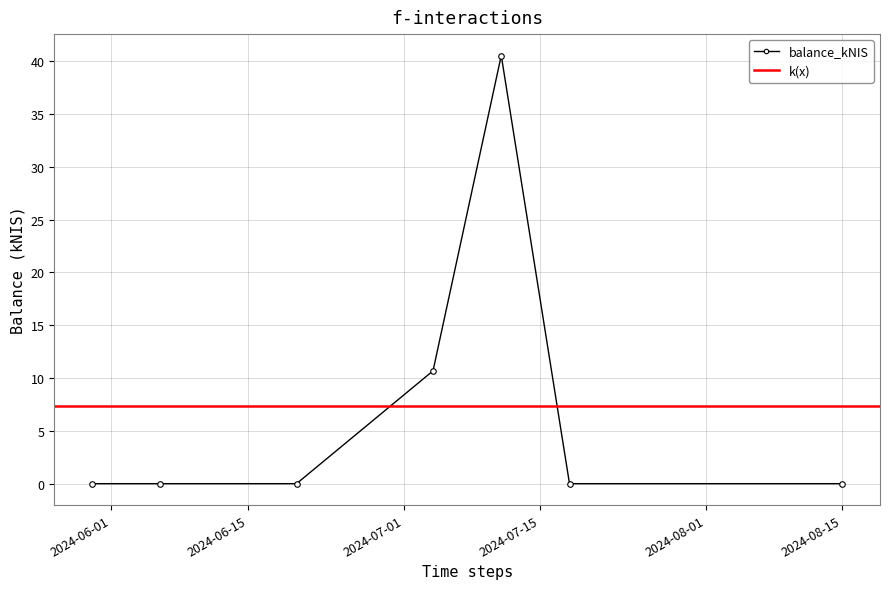

What is the label of the 7th point from the left?

2024-08-15